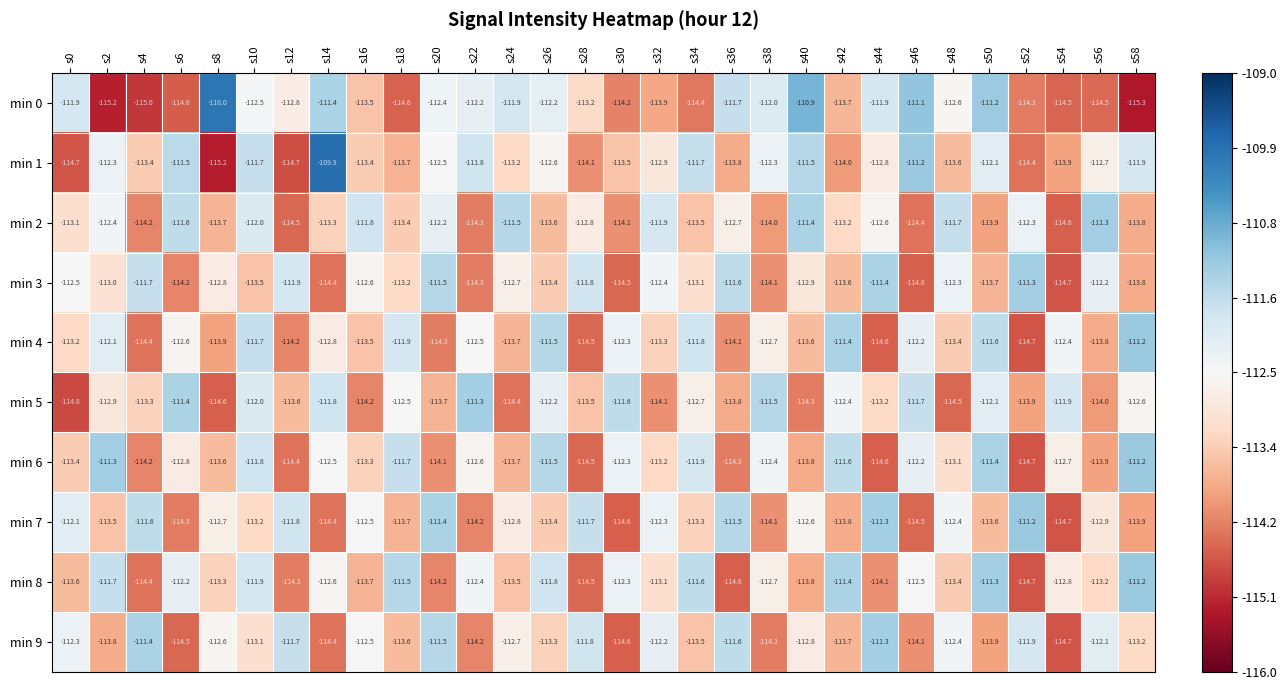

What is the difference between the highest and lowest values at s24?

2.9